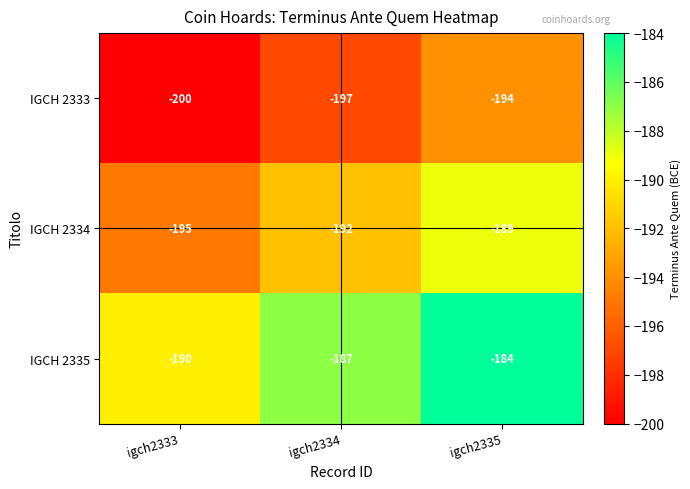

How many series are shown in this chart?

3